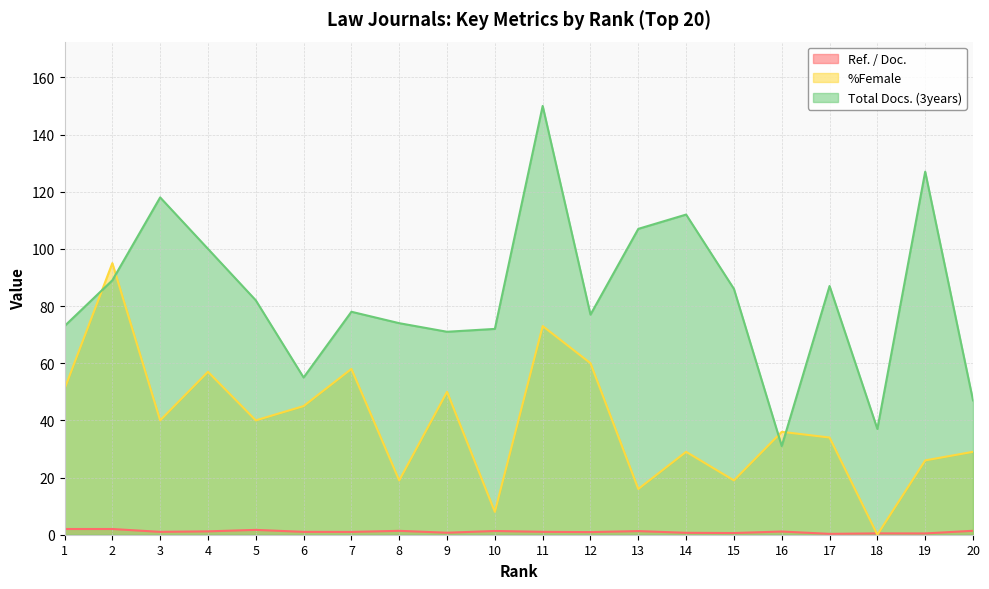

In %Female, how many points are higher than both neighbors (excluding endpoints)?

7